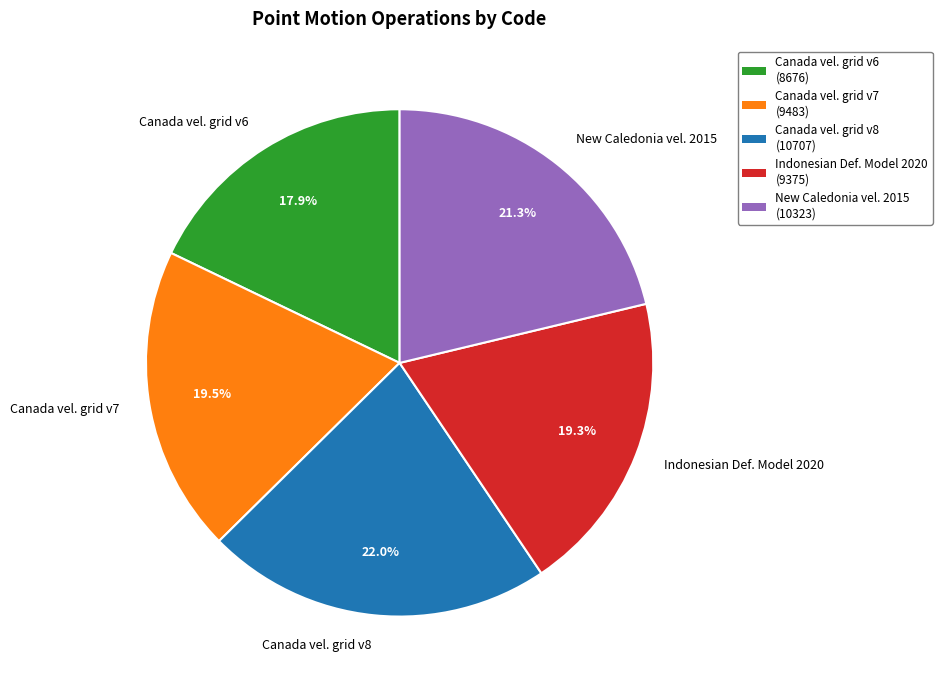

To the nearest percent, what is the average slice percentage?

20%